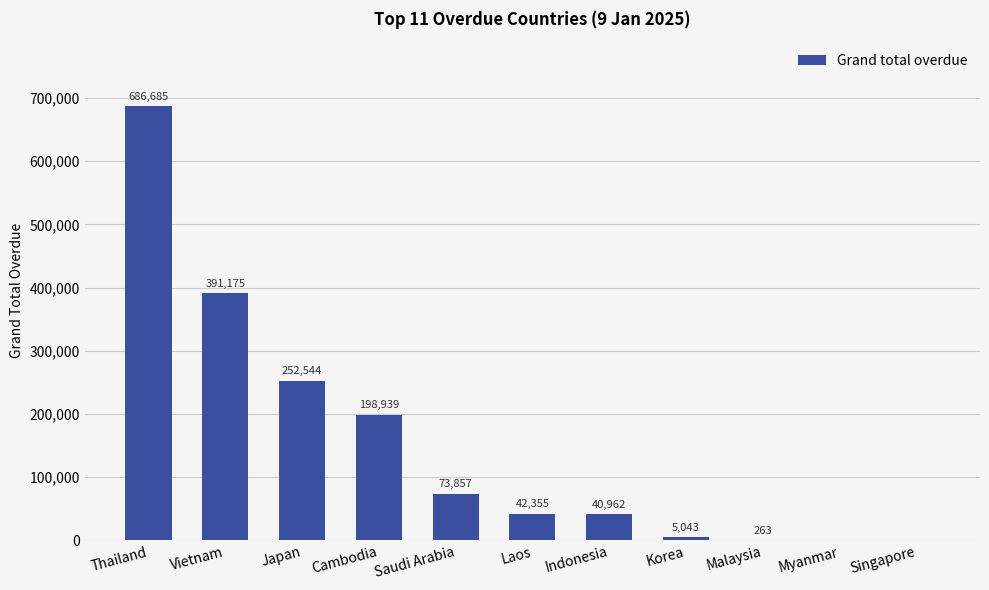

The value at Laos is 42355.0. True or false?

True